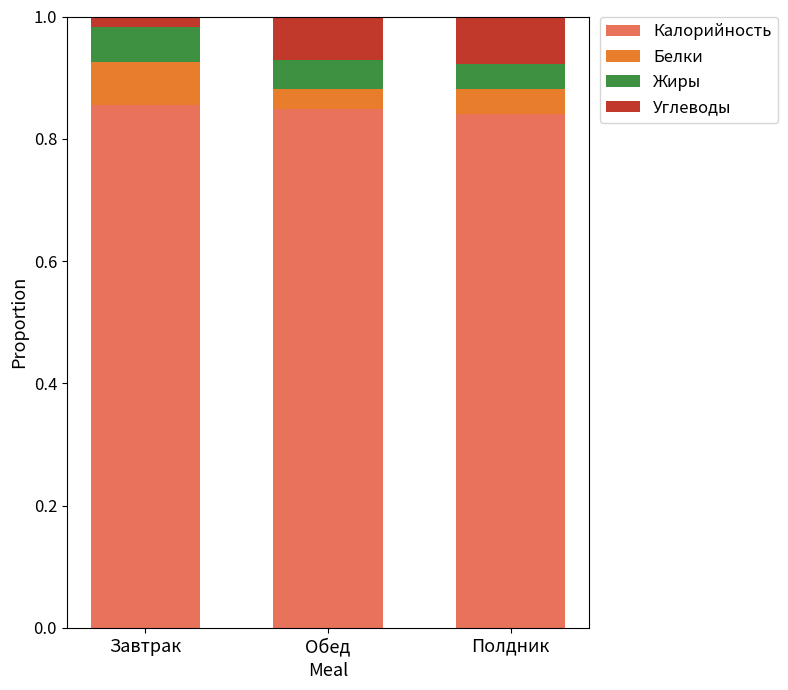

What is the total value across all series at Обед?

1.0